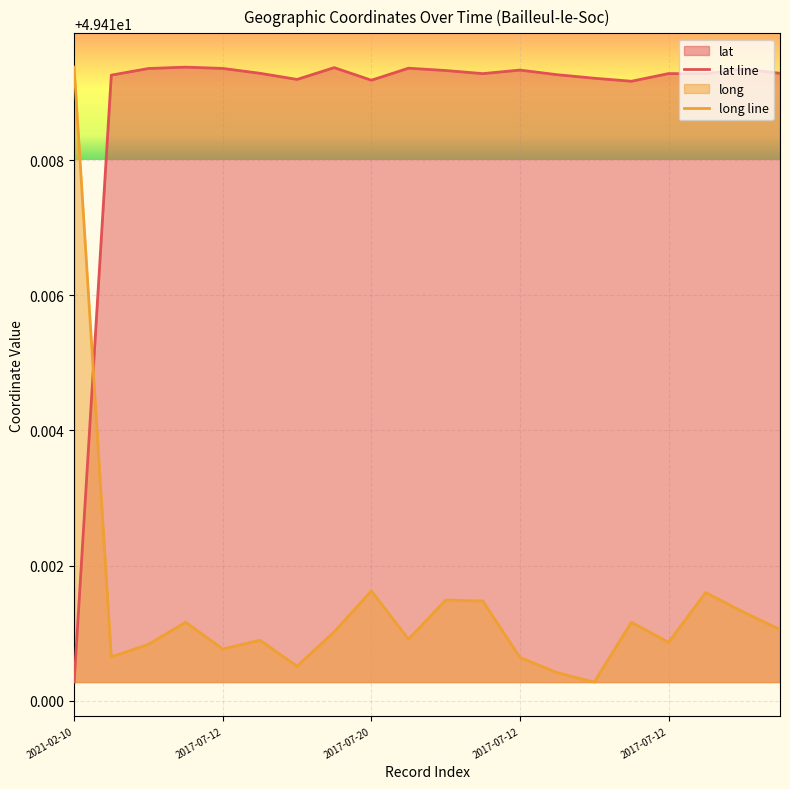

True or false: long has a value of 49.4 at 2017-07-12.

True